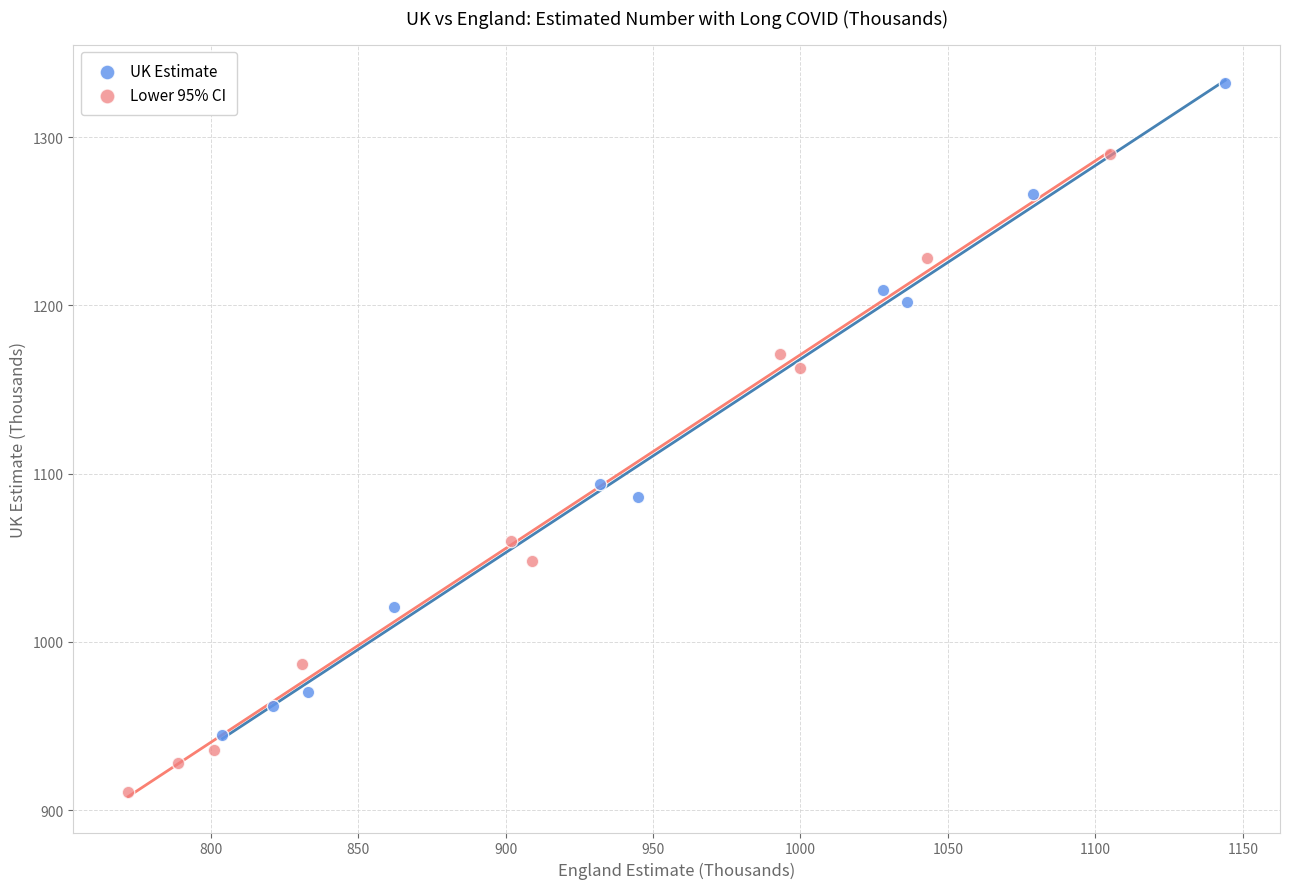

Which series reaches the minimum Y coordinate?

Lower 95% CI